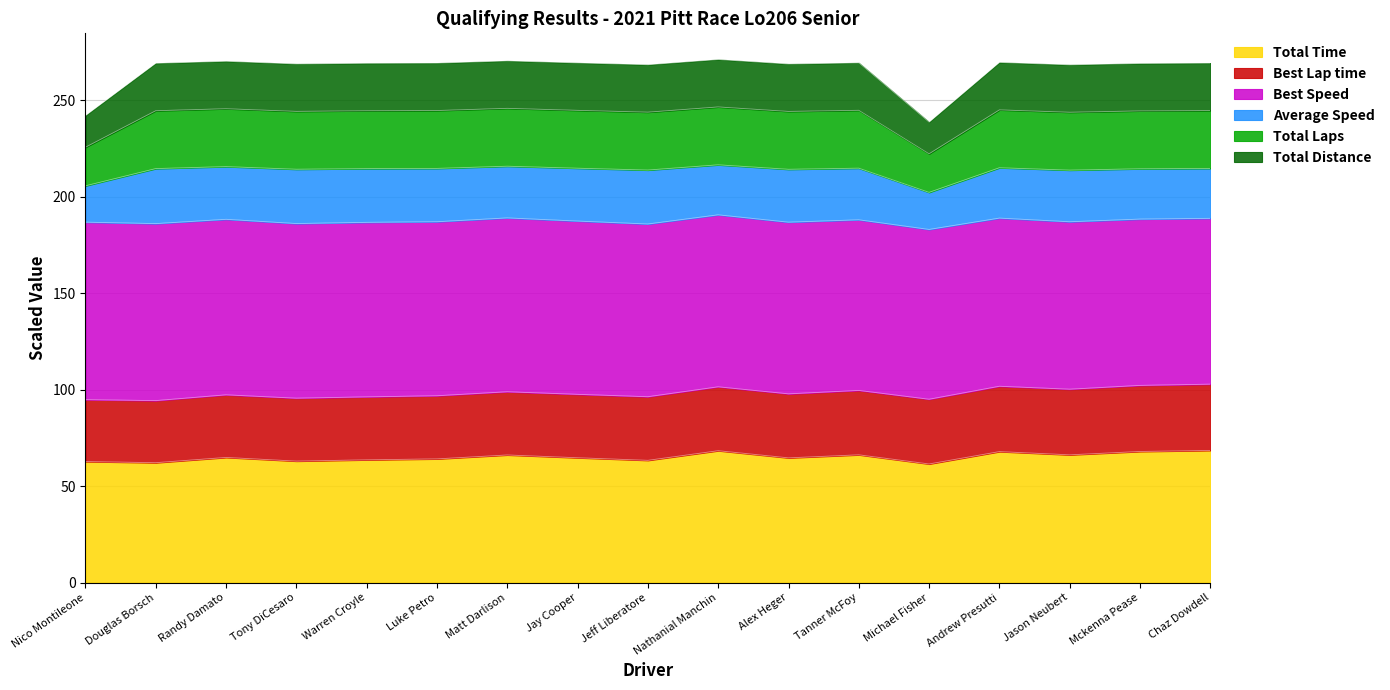

The Total Time series shows 34.2 at Chaz Dowdell. True or false?

False